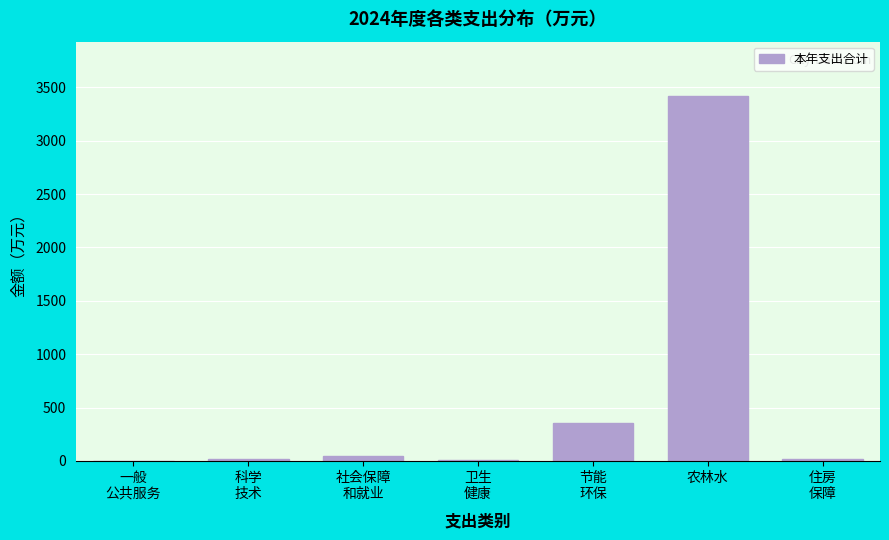

What is the sum of all values?

3864.7